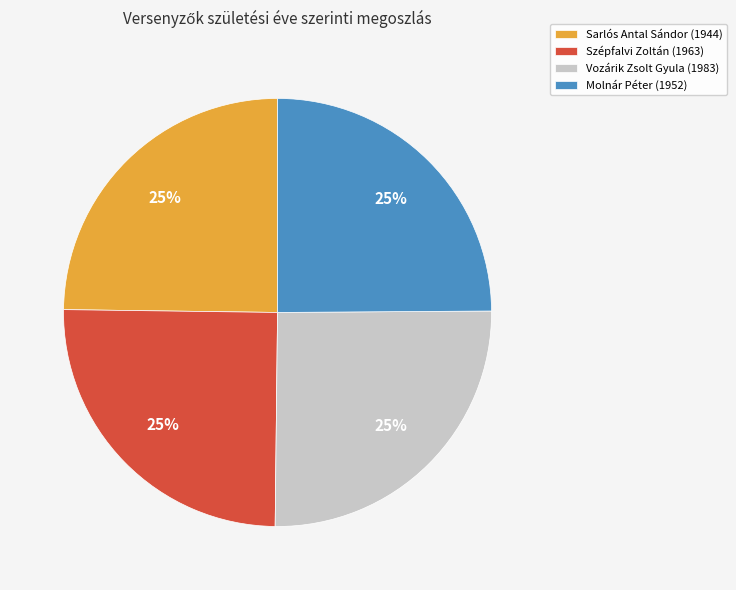

True or false: Sarlós Antal Sándor (1944) accounts for 12% of the total.

False